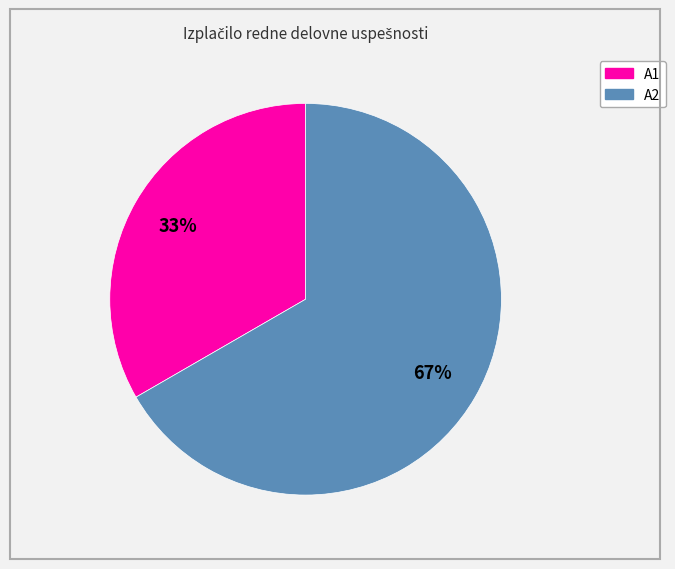

Rank the categories by value from lowest to highest.

A1, A2